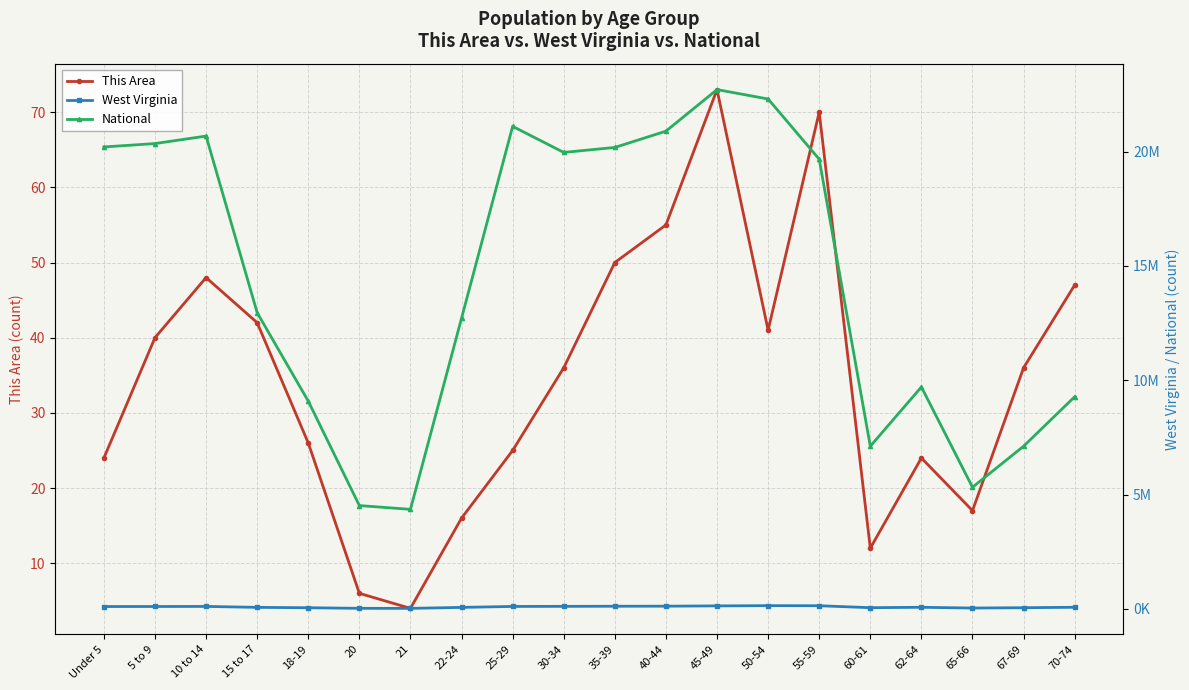

Which series has the largest total across all categories?

National